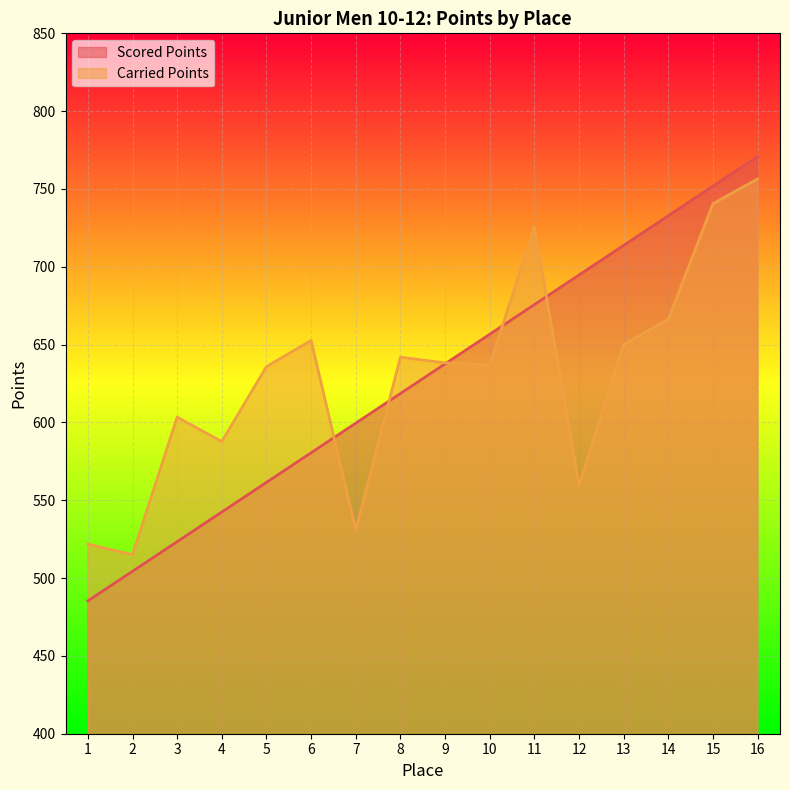

Rank the series by their average value, from highest to lowest.

Carried Points, Scored Points